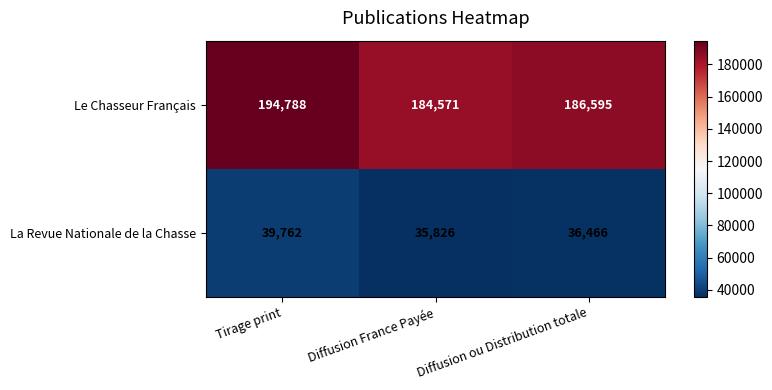

Which series has the largest range (max minus min)?

Le Chasseur Français